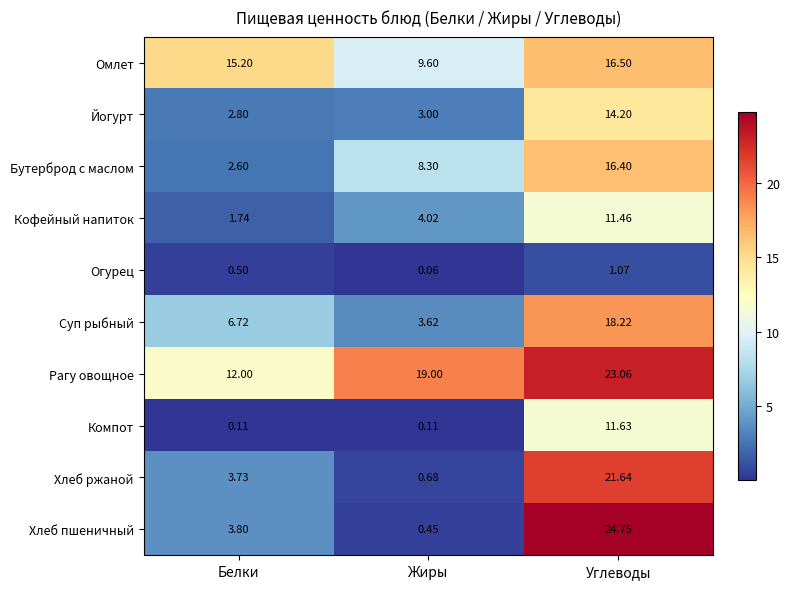

At which label does Йогурт reach its peak?

Углеводы